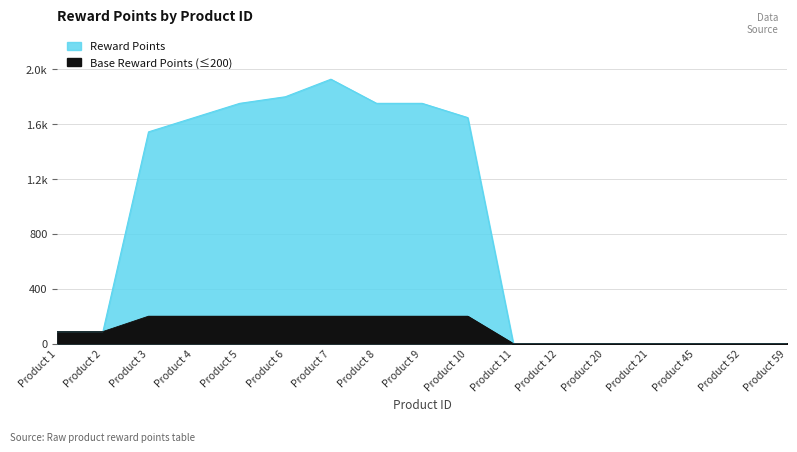

What is the average value?

824